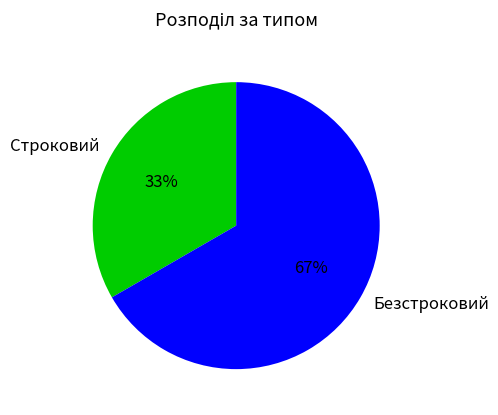

To the nearest percent, what percentage of the pie is Строковий?

33%